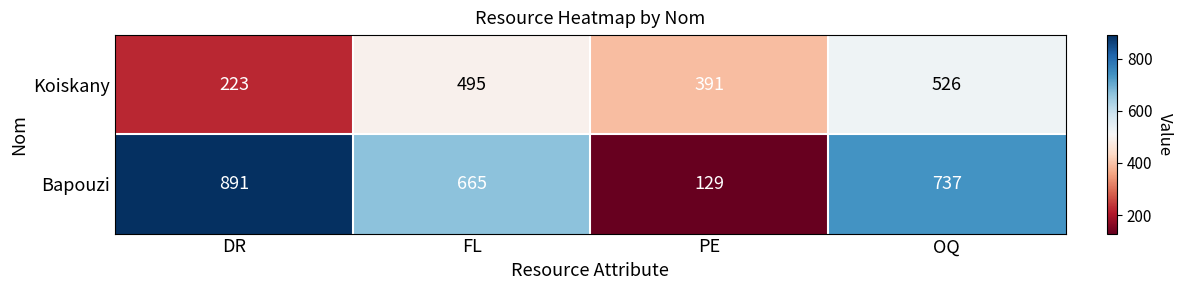

What is the maximum value shown in the chart?

891